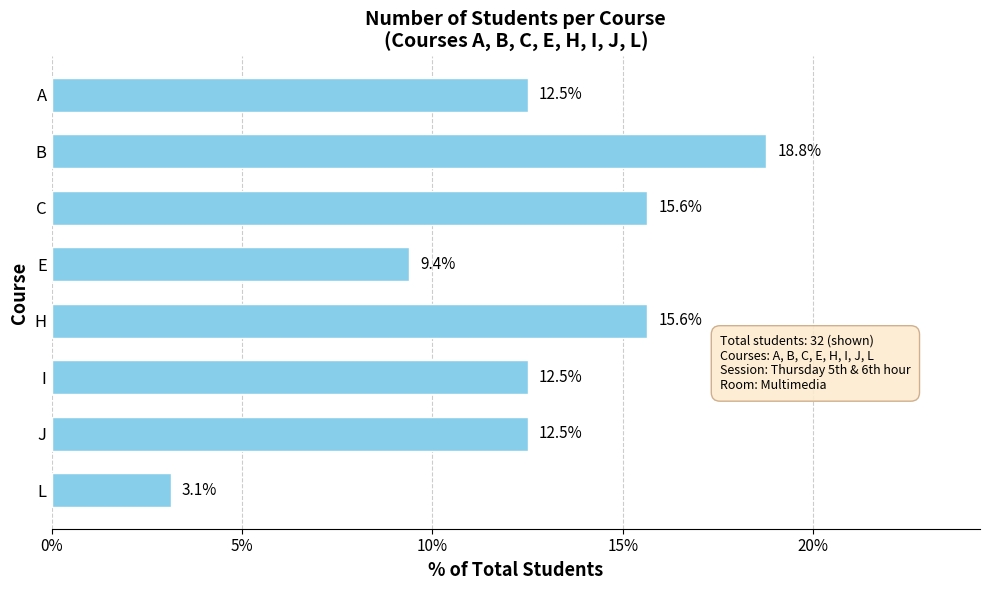

Which has a higher value, C or A?

C